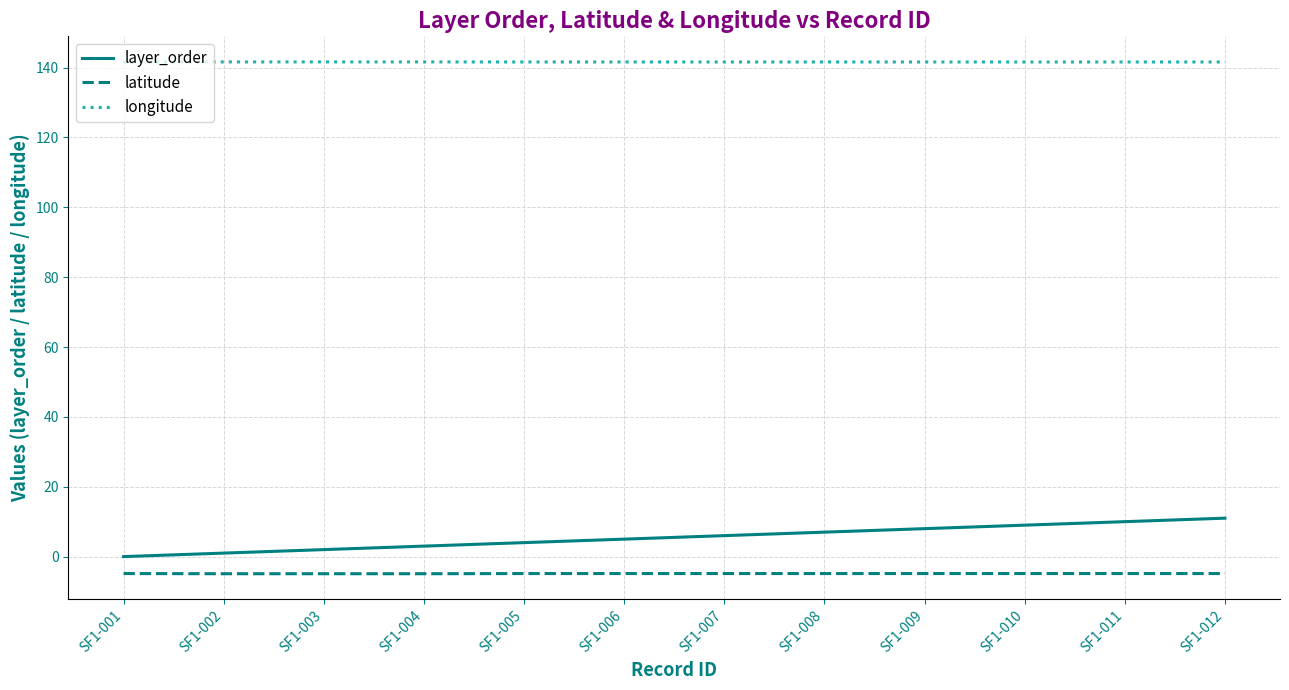

What value does the layer_order series have at SF1-005?

4.0